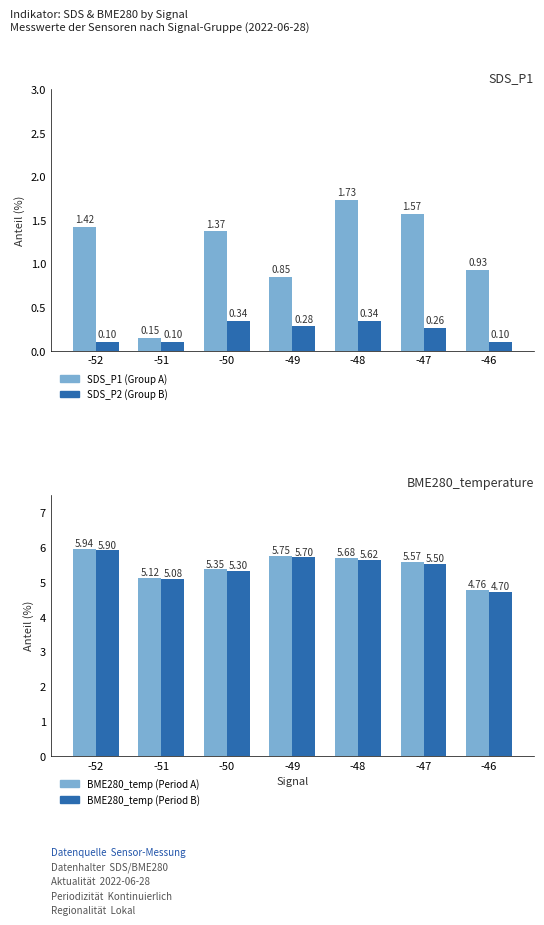

Which series has the largest range (max minus min)?

SDS_P1